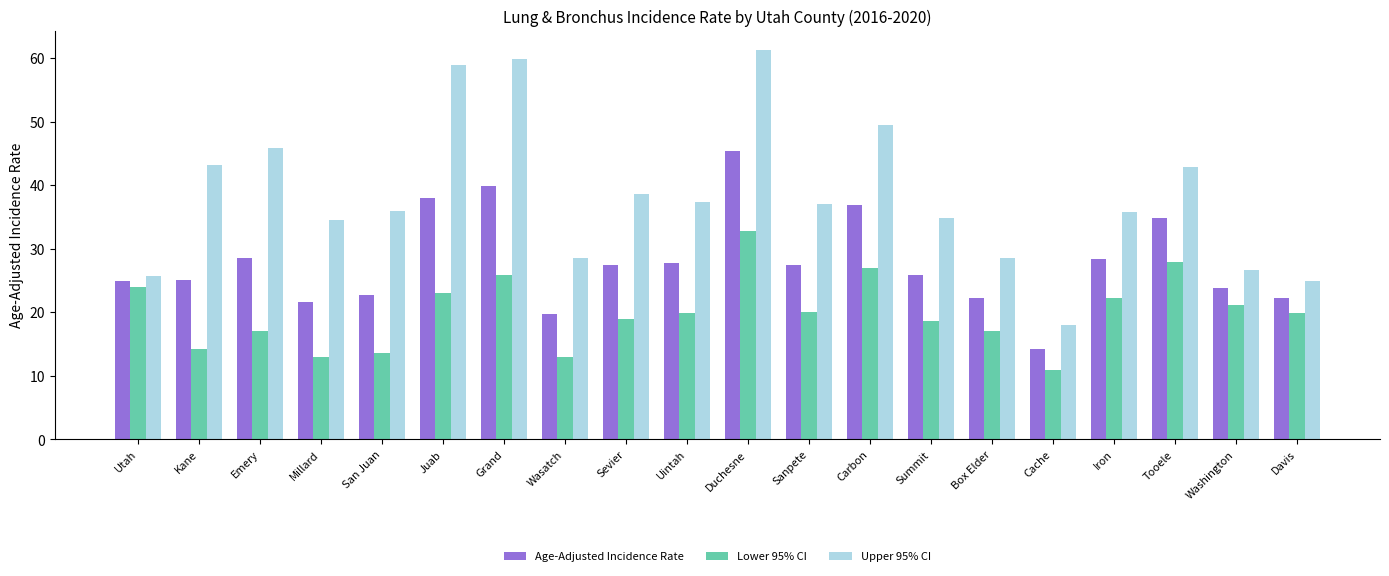

What position from the right is Carbon?

8